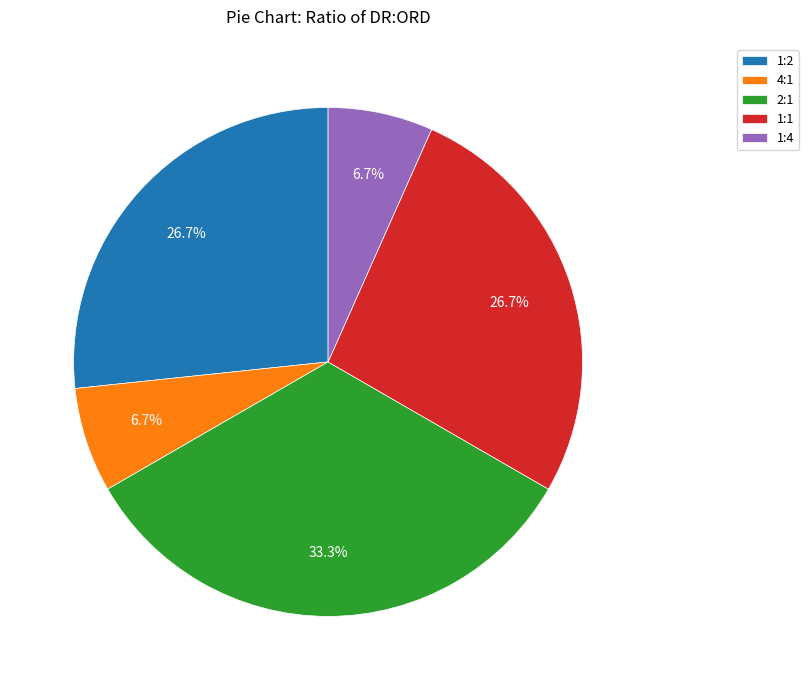

Which slice is the largest?

2:1